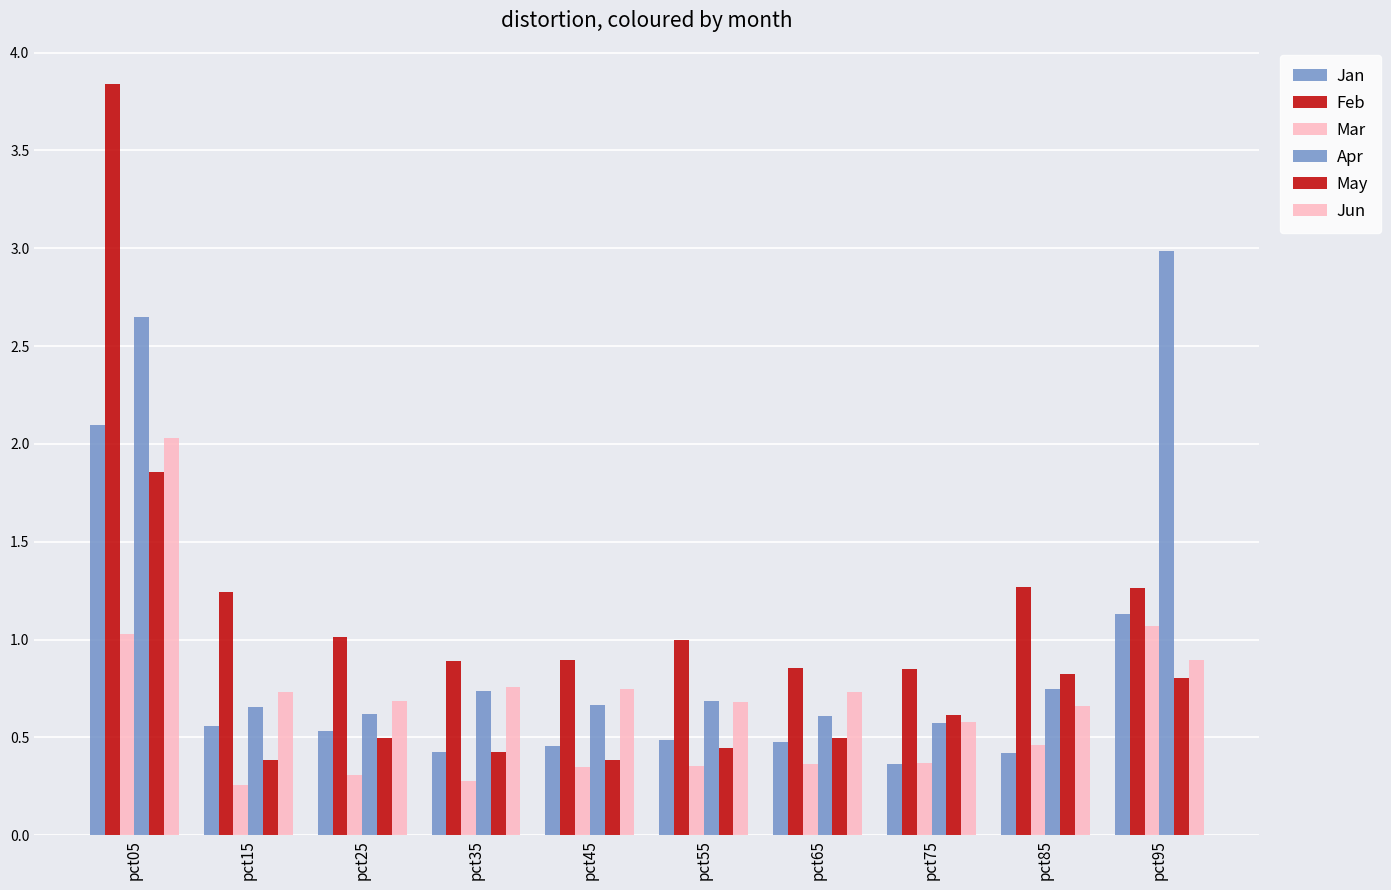

Does the chart contain stacked bars?

No